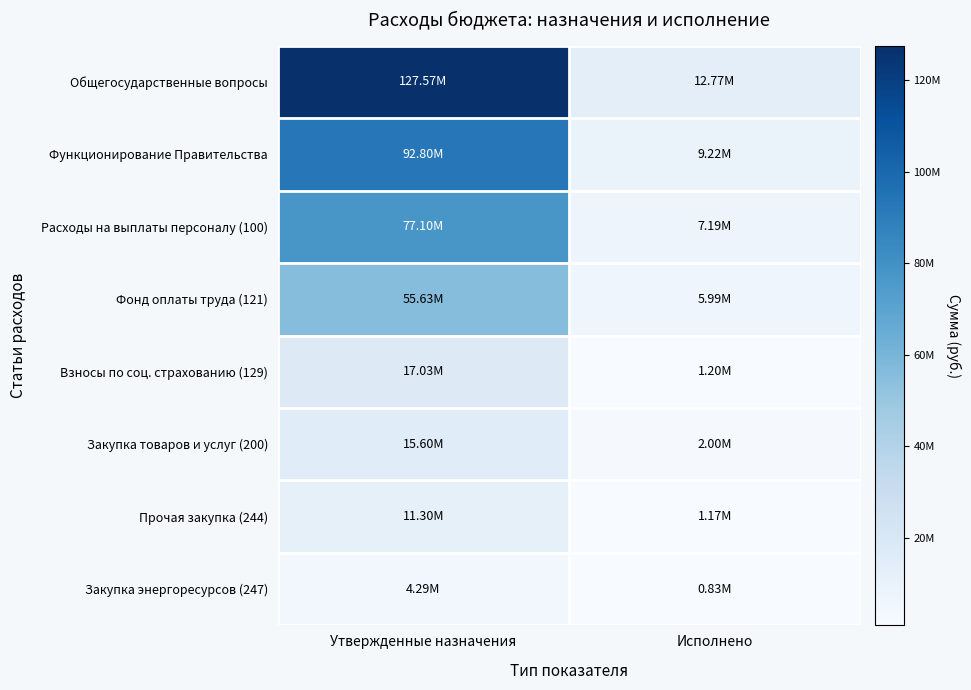

What is the maximum value shown in the chart?

127572389.5